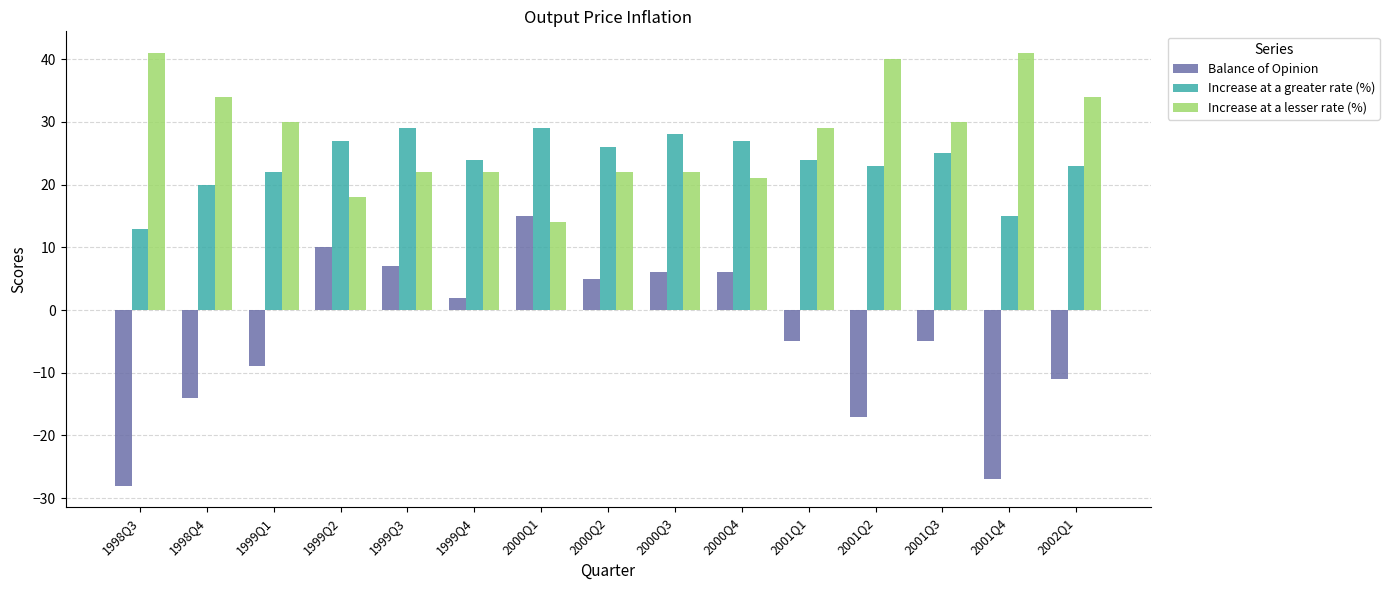

Where does the Balance of Opinion series first go above -5?

1999Q2